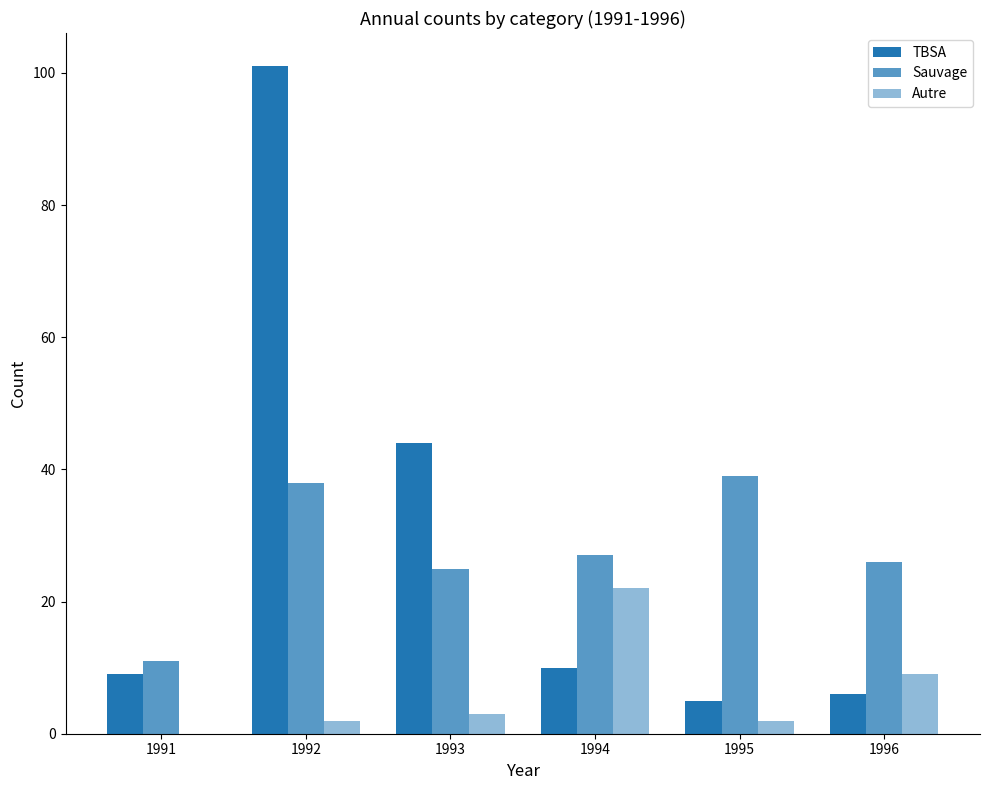

How many groups of bars are there?

6